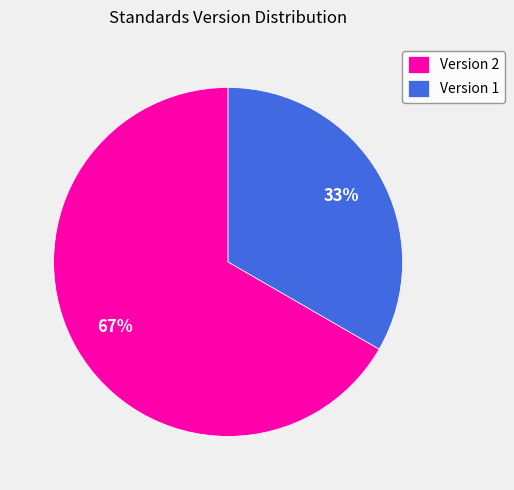

Does any single category account for the majority?

Yes